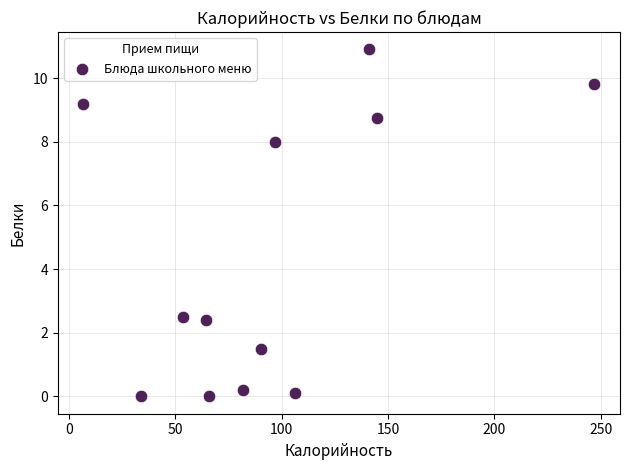

What is the range of X values (max minus min)?

240.3